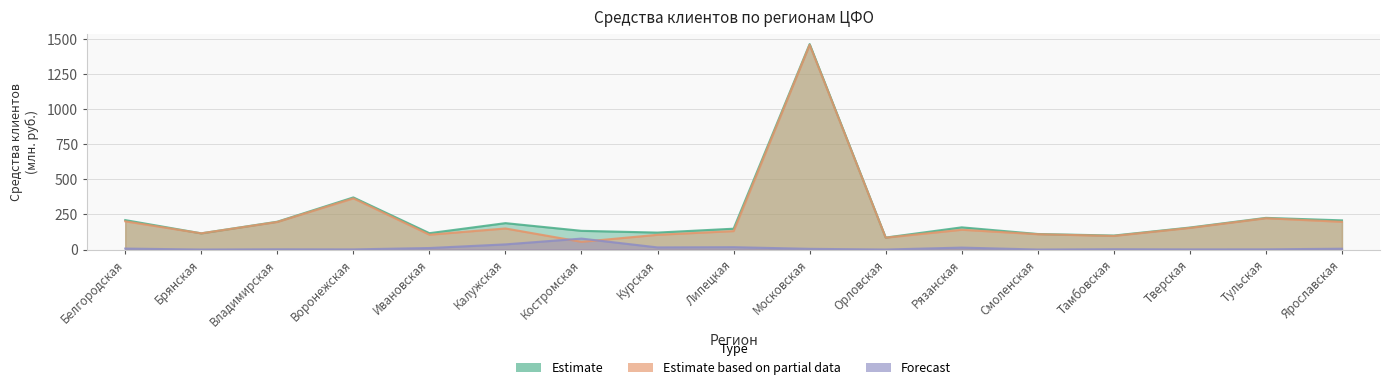

What is the difference between the second highest and minimum values in the Estimate based on partial data series?

310.3